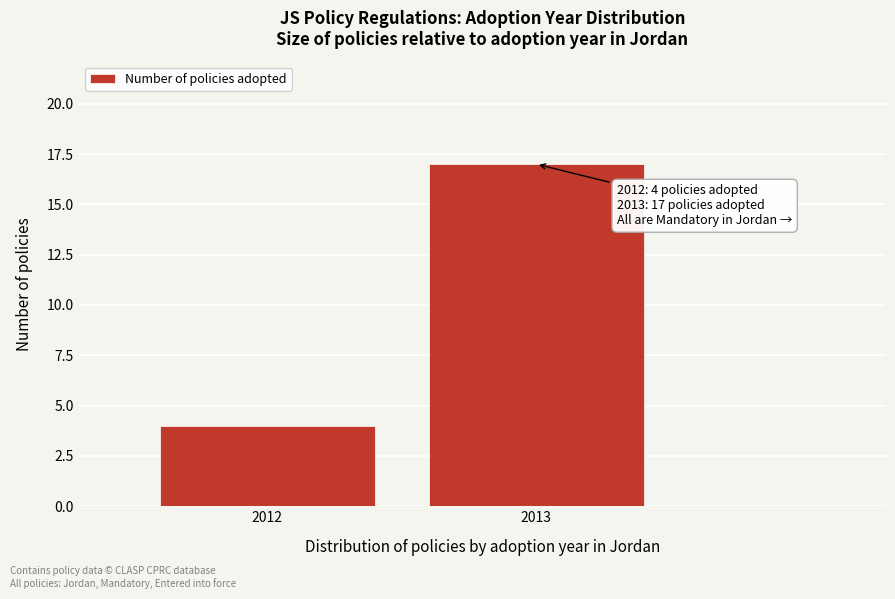

Reading left to right, what are all the values shown in this chart?

4	17